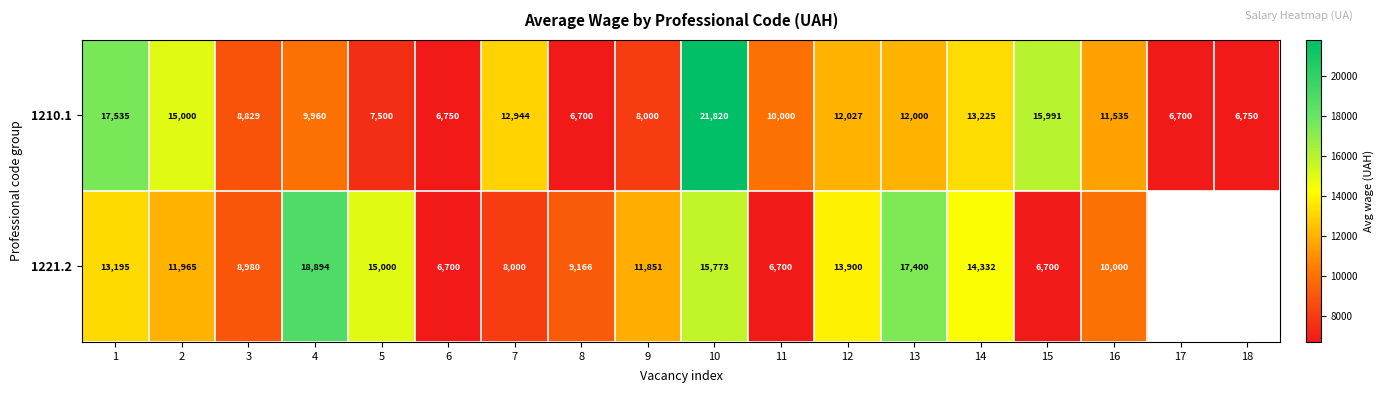

At 5, list the series in order from largest to smallest.

1221.2, 1210.1